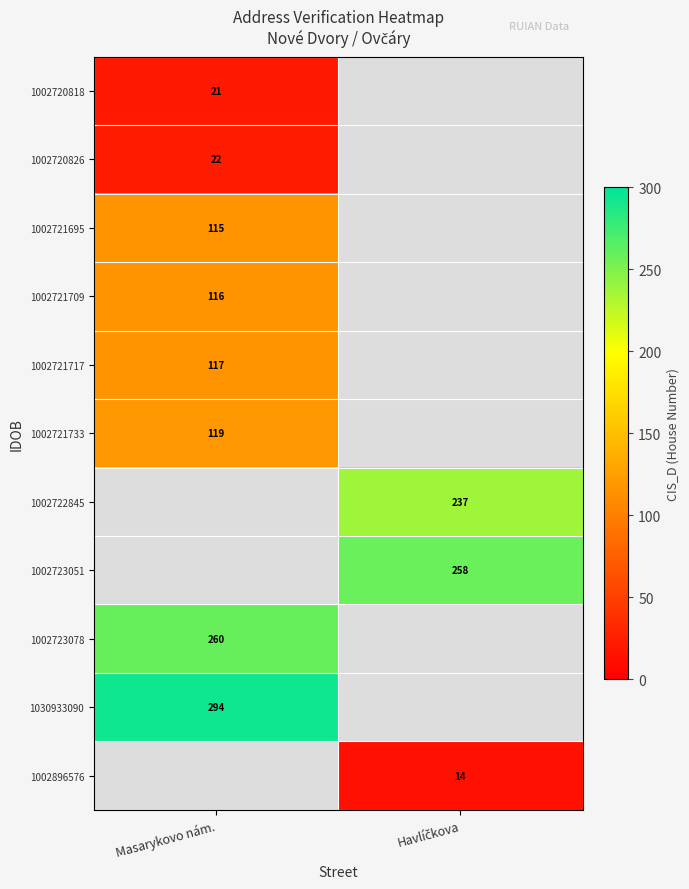

Is it true that 1002721695 equals 115 at Masarykovo nám.?

True